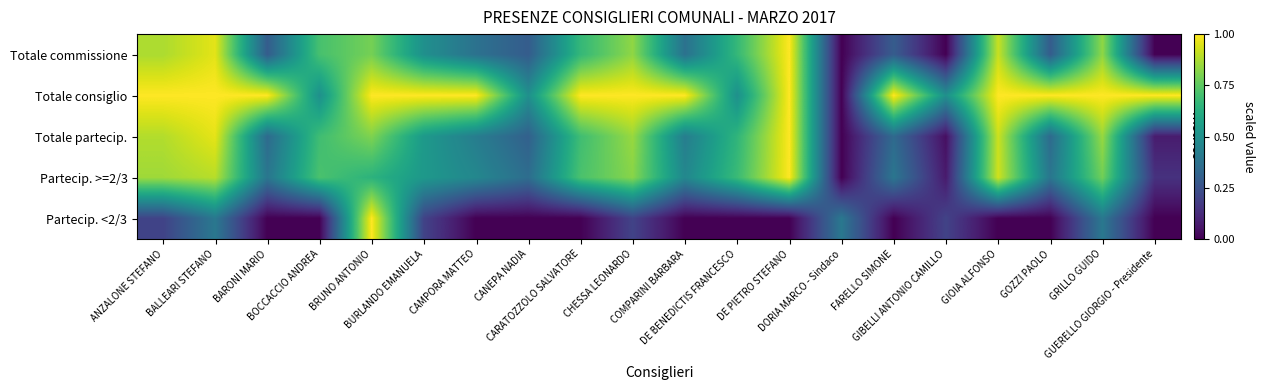

Which series has the largest total across all categories?

Totale consiglio